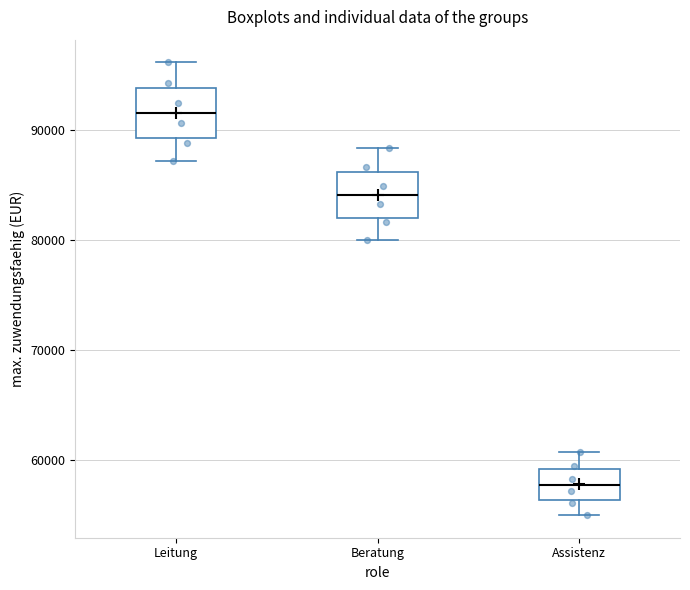

Reading left to right, transcribe this box plot: for each box, give where its median line is, the range the box spans, and where its two whiskers end, as read against the y-axis. The values are not printed on the chart, so give them approximately, as read against the axis.

Leitung: median 92000, box 89000 to 94000, whiskers 87000 to 96000
Beratung: median 84000, box 82000 to 86000, whiskers 80000 to 88000
Assistenz: median 58000, box 56000 to 59000, whiskers 55000 to 61000